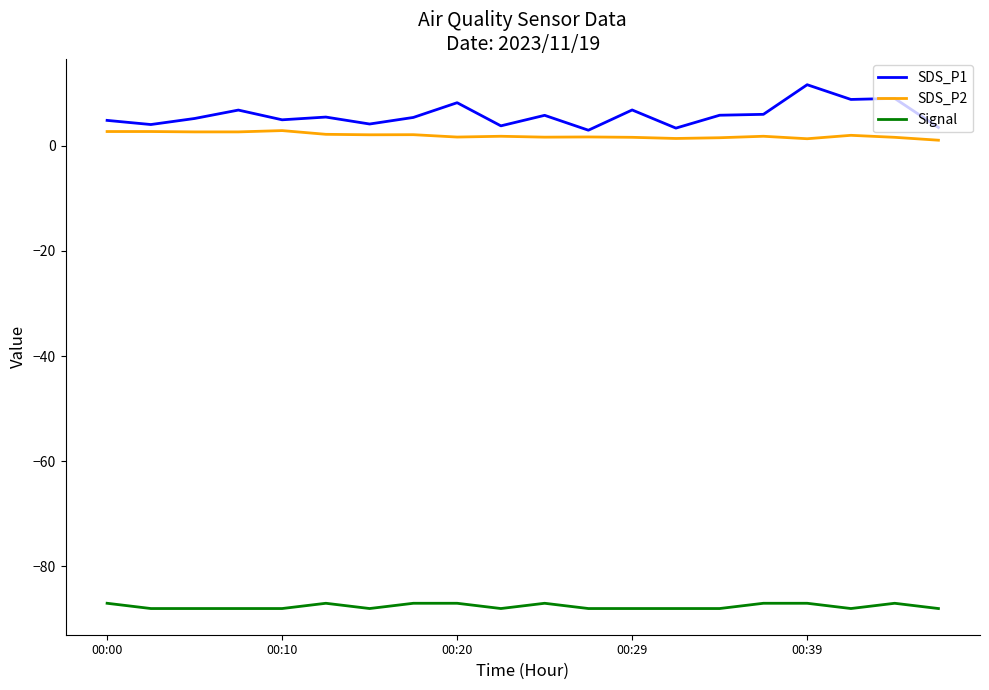

Which series has the largest range (max minus min)?

SDS_P1